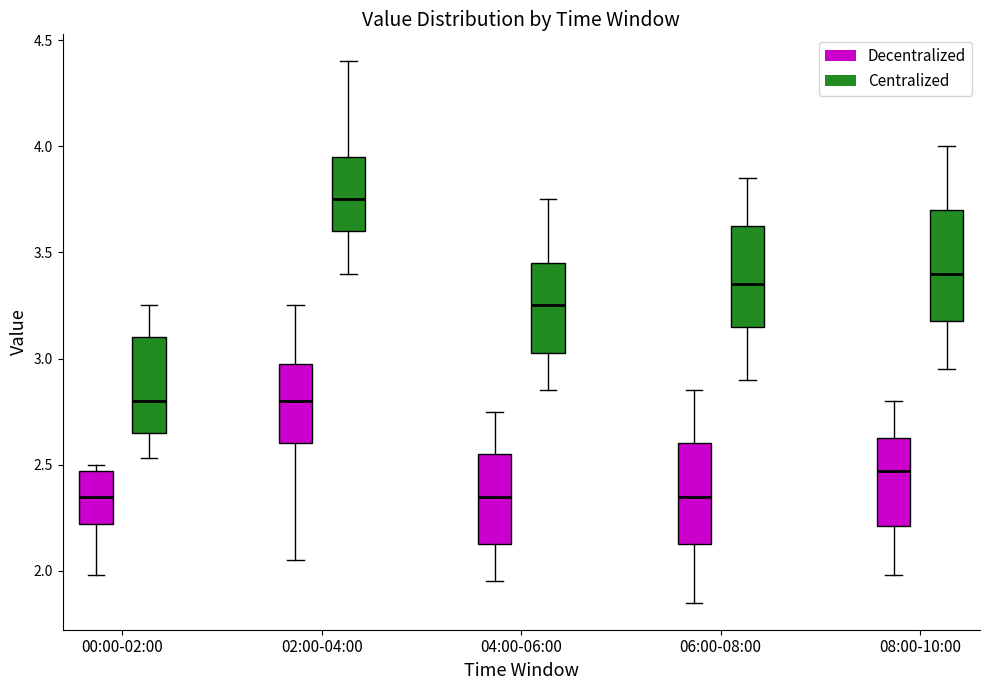

Reading left to right, read every box against the y-axis: the position of its median line, the range the box covers, and the ends of its whiskers. The values are not printed on the chart, so give them approximately, as read against the axis.

00:00-02:00 (Decentralized): median 2.35, box 2.20 to 2.45, whiskers 2.00 to 2.50
00:00-02:00 (Centralized): median 2.80, box 2.65 to 3.10, whiskers 2.55 to 3.25
02:00-04:00 (Decentralized): median 2.80, box 2.60 to 3.00, whiskers 2.05 to 3.25
02:00-04:00 (Centralized): median 3.75, box 3.60 to 3.95, whiskers 3.40 to 4.40
04:00-06:00 (Decentralized): median 2.35, box 2.15 to 2.55, whiskers 1.95 to 2.75
04:00-06:00 (Centralized): median 3.25, box 3.05 to 3.45, whiskers 2.85 to 3.75
06:00-08:00 (Decentralized): median 2.35, box 2.15 to 2.60, whiskers 1.85 to 2.85
06:00-08:00 (Centralized): median 3.35, box 3.15 to 3.65, whiskers 2.90 to 3.85
08:00-10:00 (Decentralized): median 2.45, box 2.20 to 2.65, whiskers 2.00 to 2.80
08:00-10:00 (Centralized): median 3.40, box 3.20 to 3.70, whiskers 2.95 to 4.00